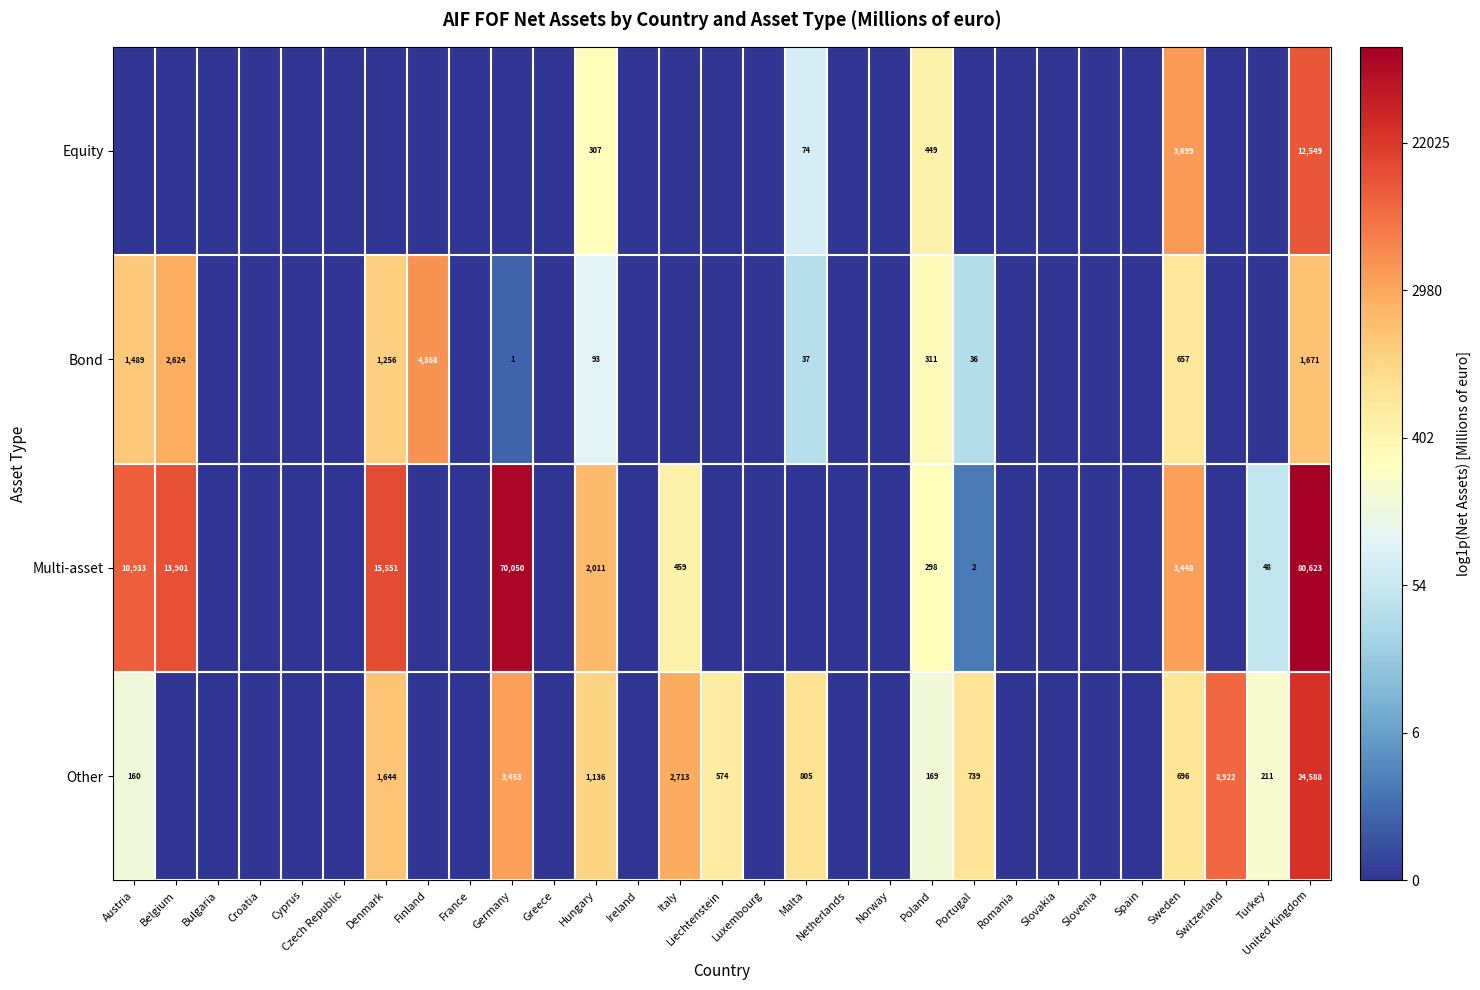

Is it true that Other equals 137 at Turkey?

False